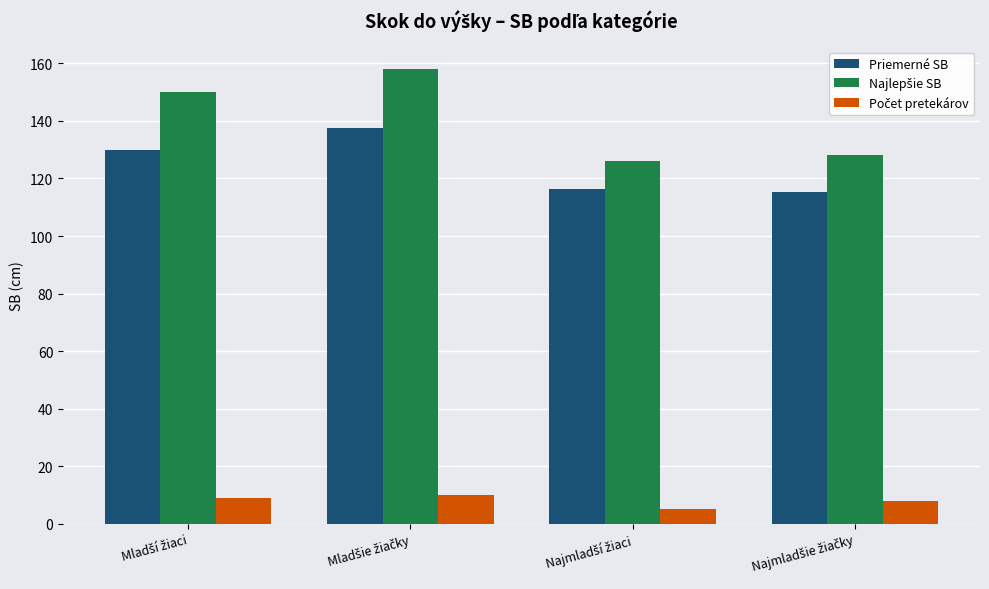

What is the sum of all Priemerné SB values?

499.2